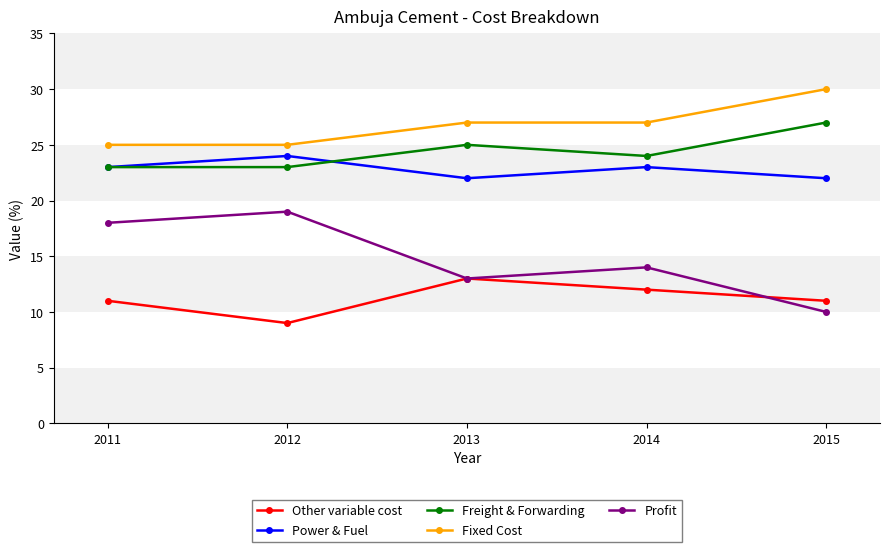

How many values in the Profit series are below 14?

2